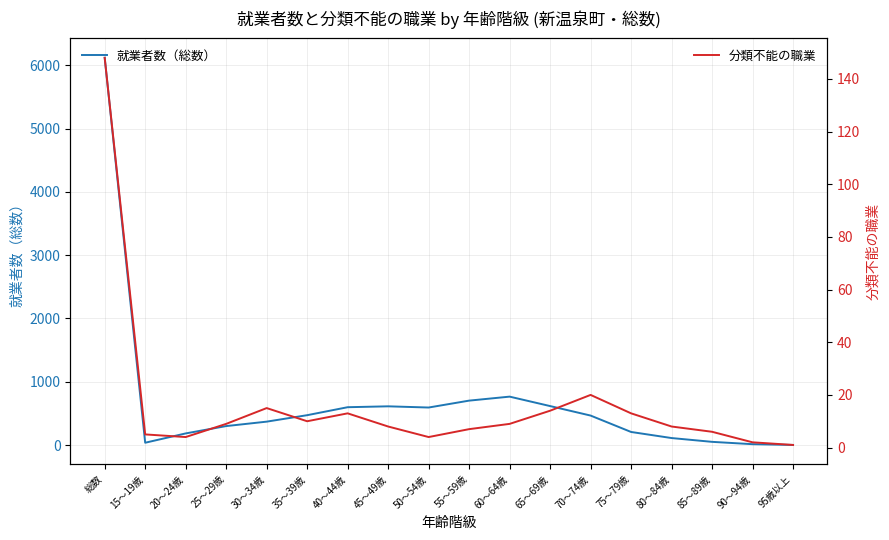

What is the difference between the maximum and second lowest values in the 分類不能の職業 series?

146